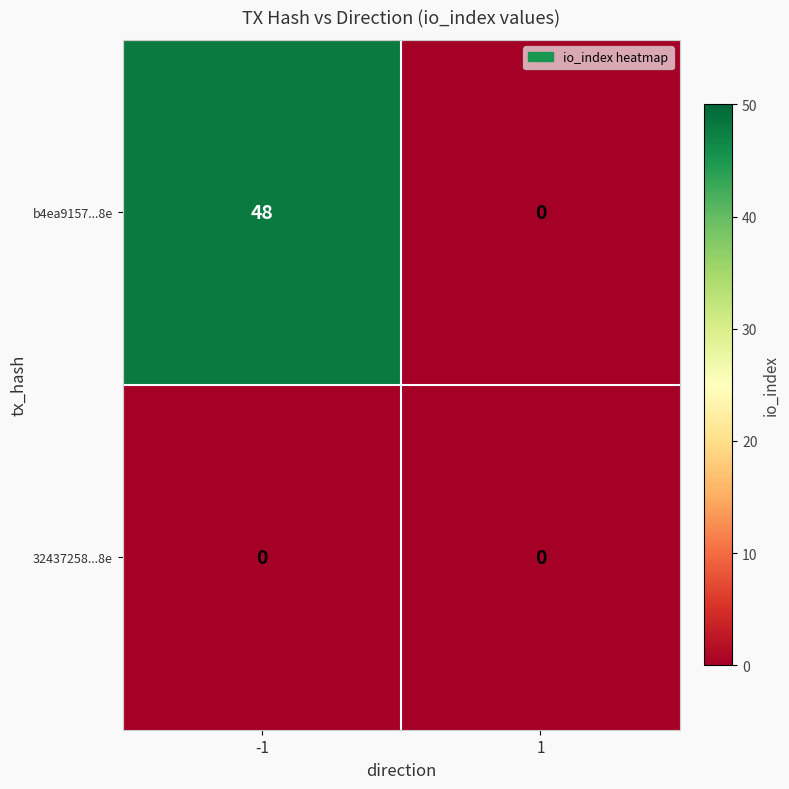

What is the difference between the maximum and minimum values in the b4ea9157...8e series?

48